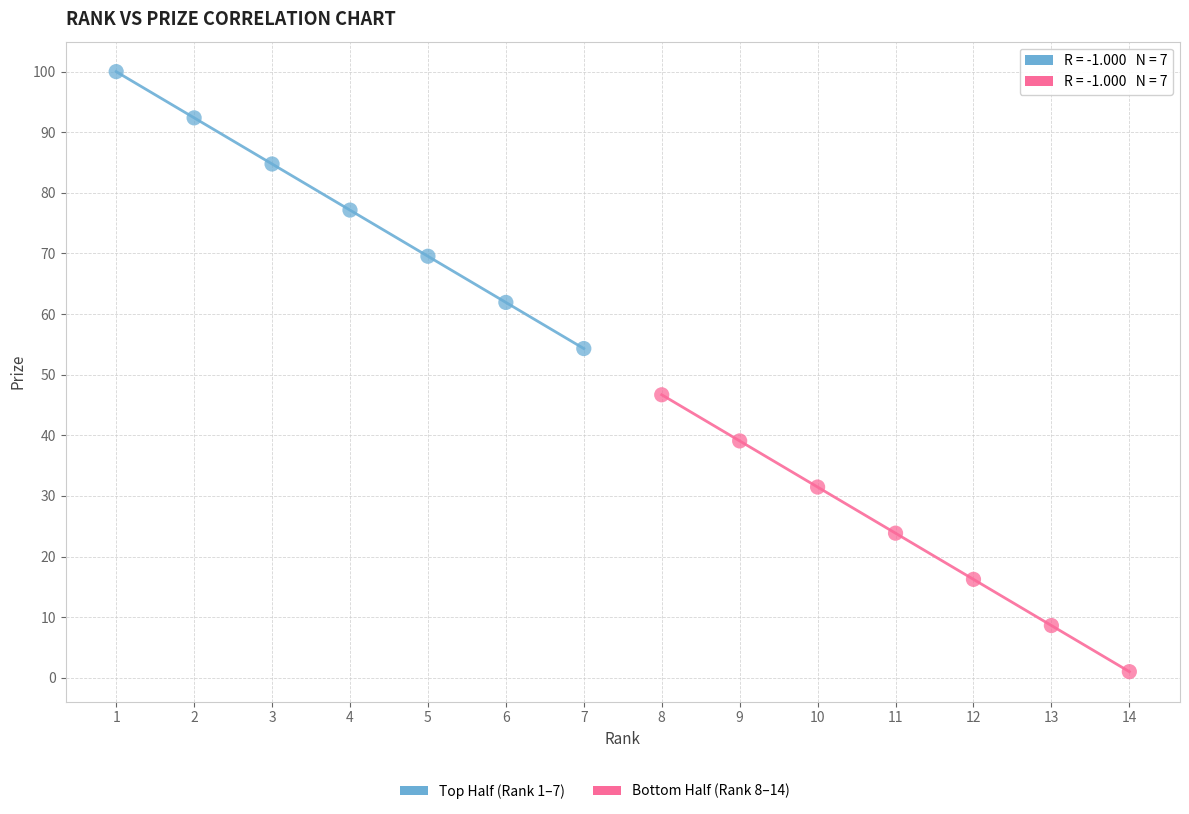

Which series reaches the maximum Y coordinate?

Top Half (Rank 1–7)